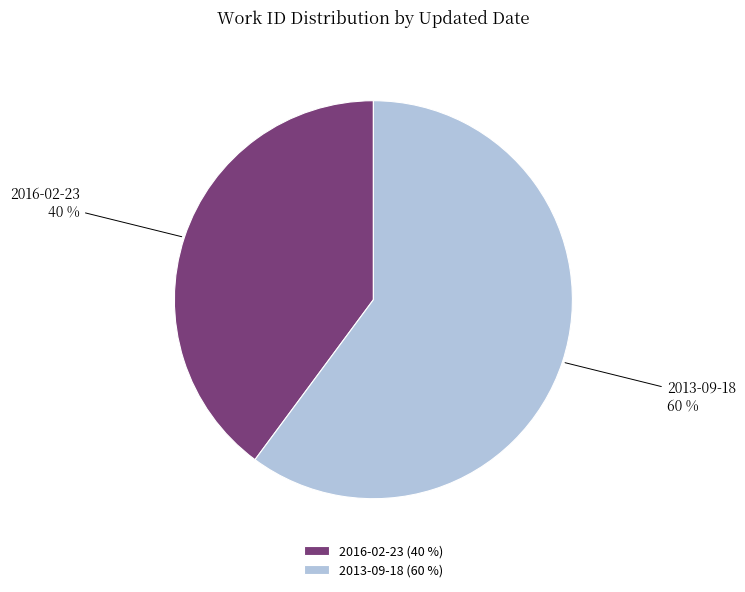

What is the largest slice in the pie chart?

2013-09-18